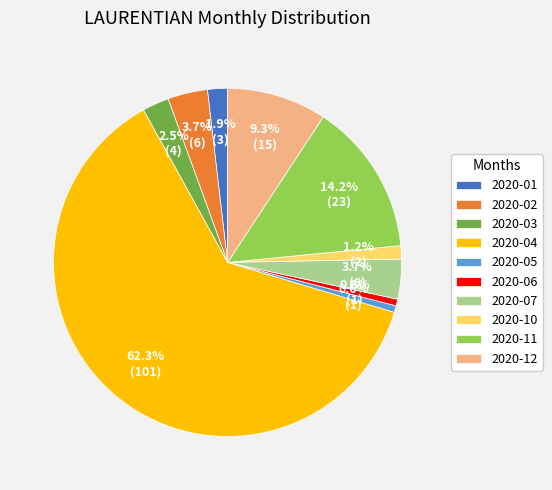

To the nearest percent, what is the average slice percentage?

10%